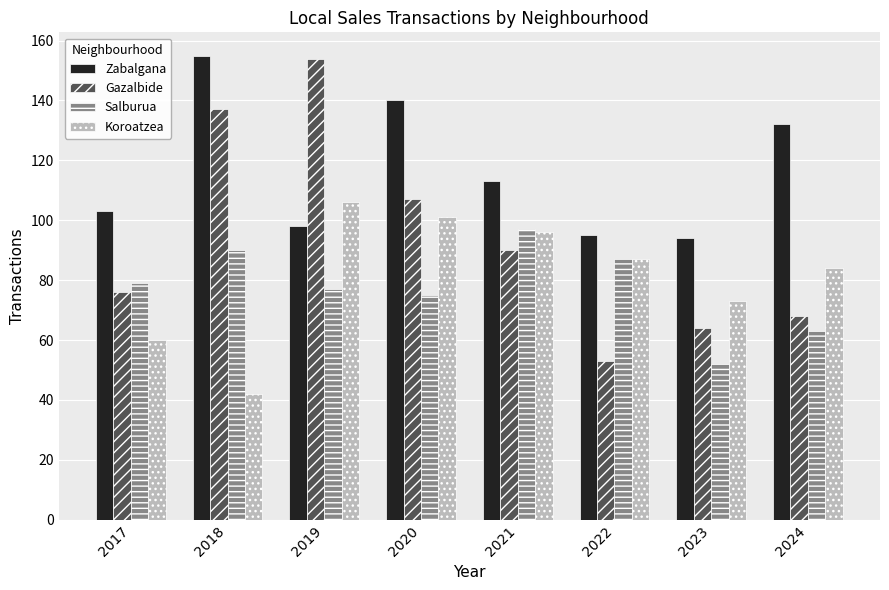

What is the sum of all Koroatzea values?

649